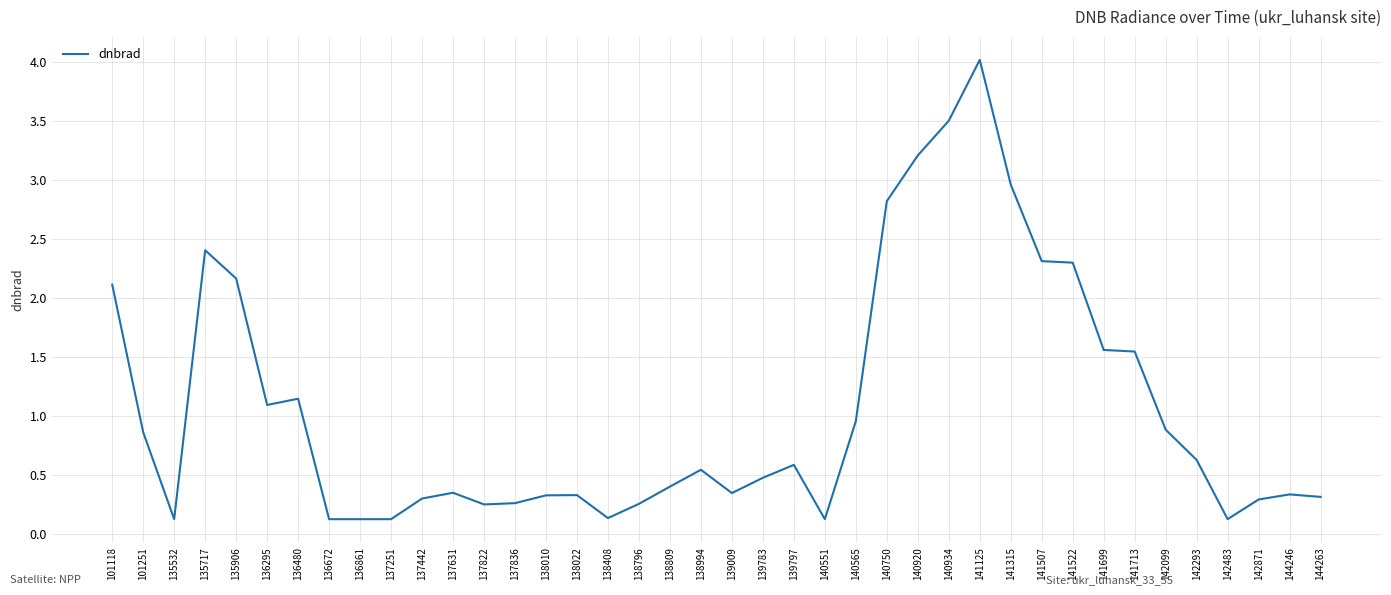

What is the difference between the maximum and minimum values?

3.9